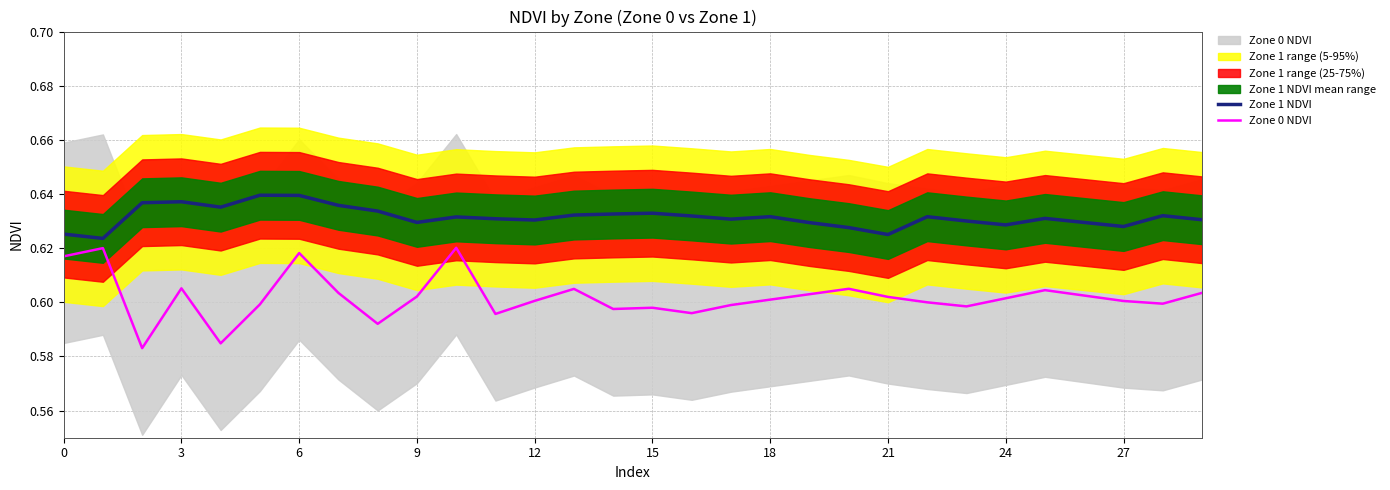

What is the lowest value of the Zone 1 NDVI series?

0.6